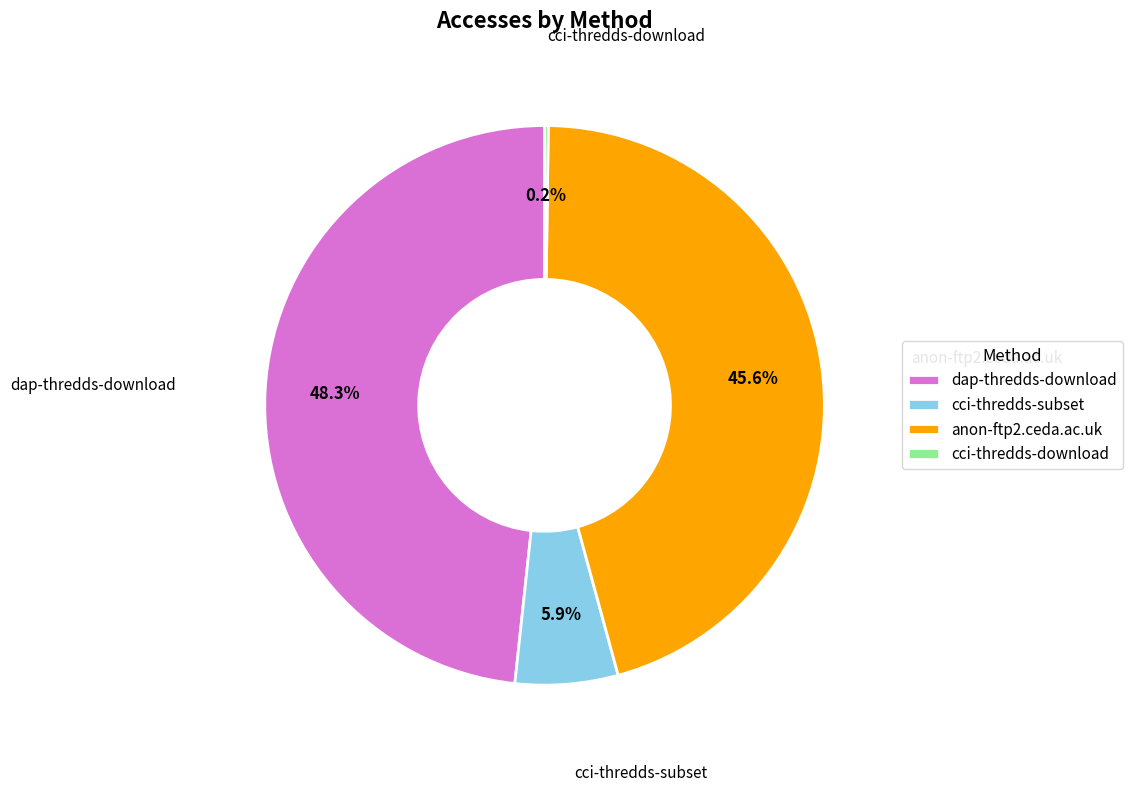

What is the largest slice in the pie chart?

dap-thredds-download